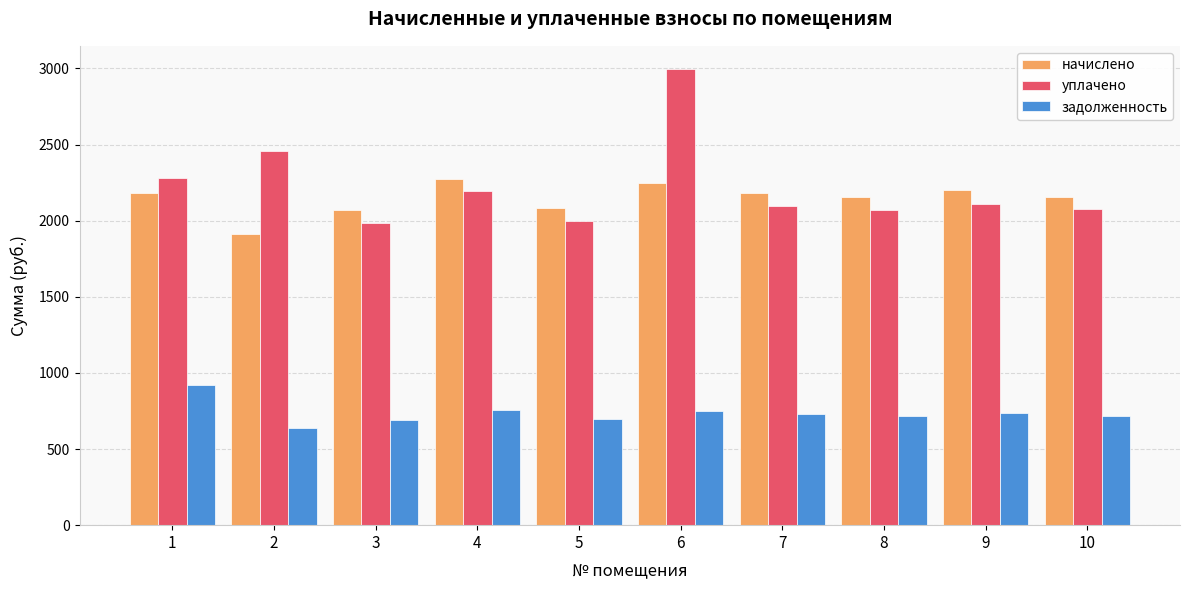

How many values in the начислено series are below 2182?

5